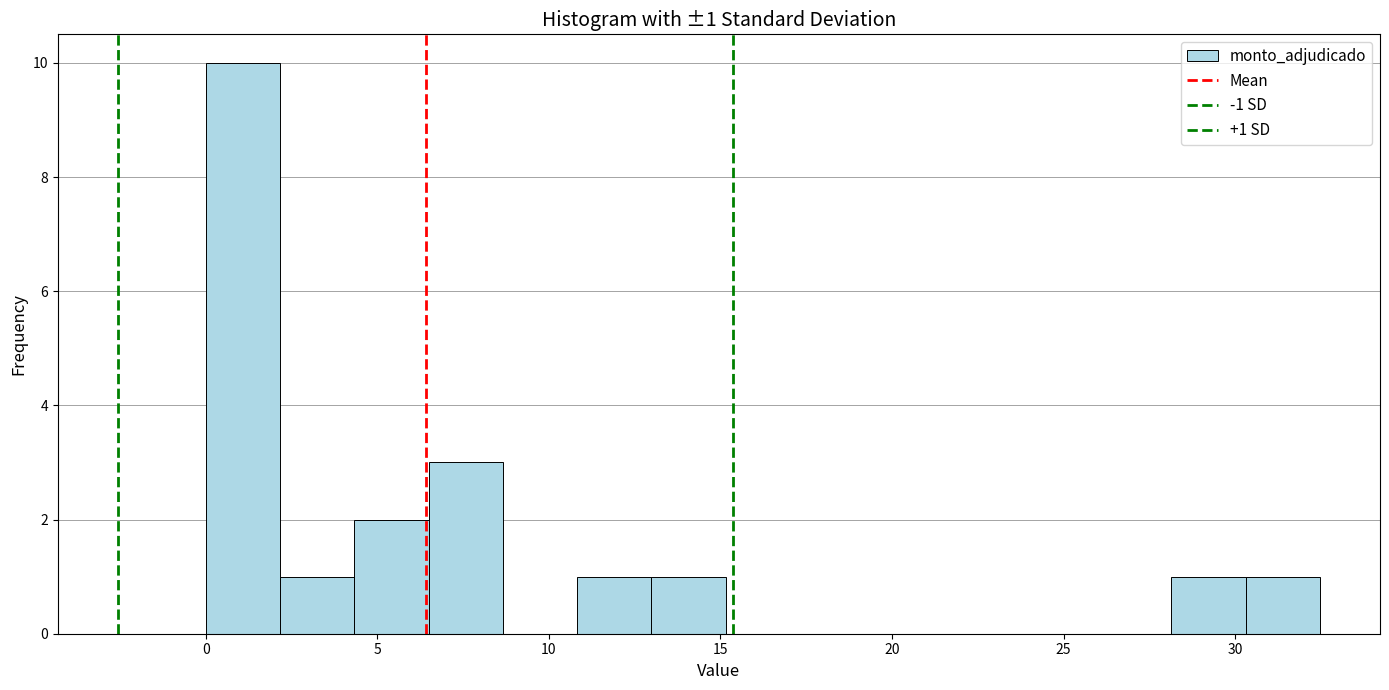

Which range on the x-axis has the tallest bar?

0.0 to 2.0